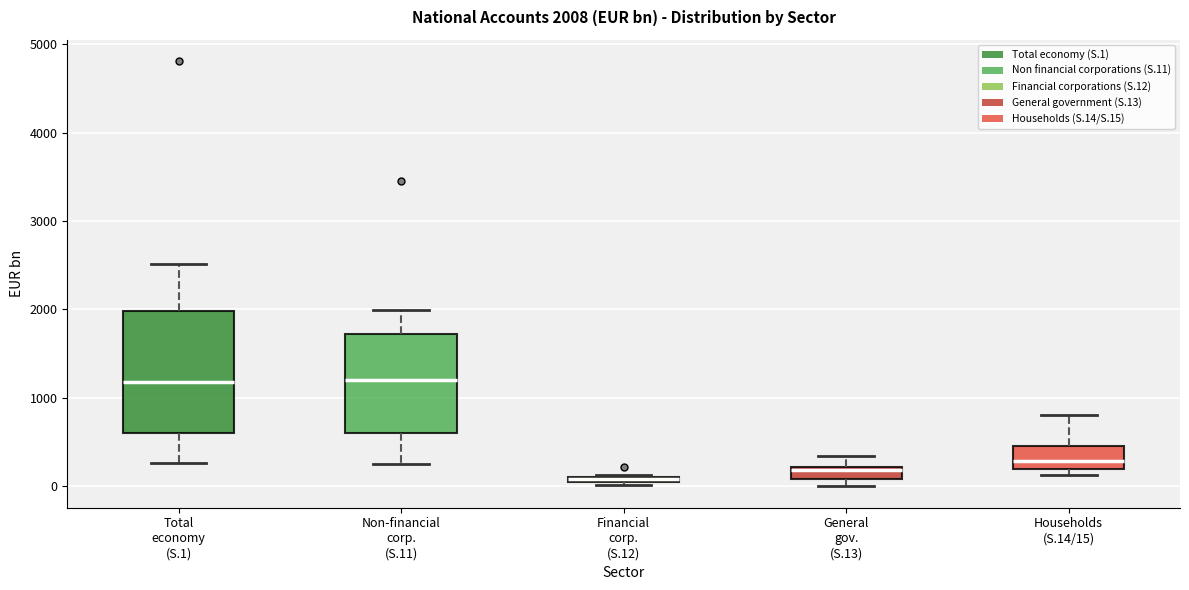

Which box is the tallest, from its lower edge to its upper edge?

Total economy (S.1)